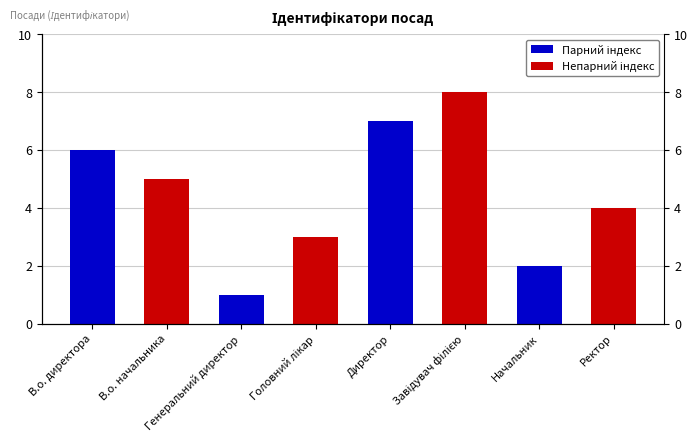

Where is the data nearest to the value 4?

Ректор